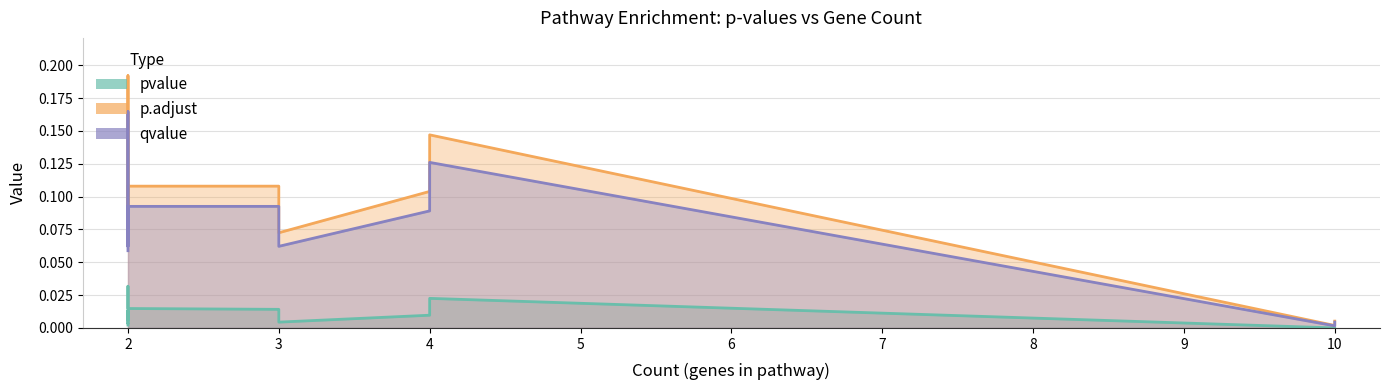

True or false: p.adjust and pvalue intersect in this chart.

False